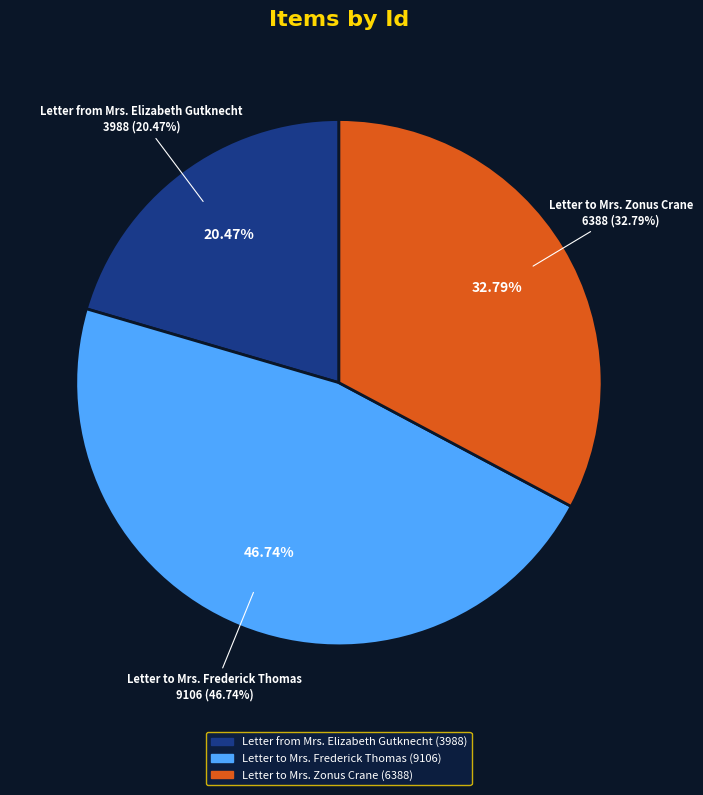

To the nearest percent, what is the difference between the Letter to Mrs. Zonus Crane and Letter to Mrs. Frederick Thomas slice percentages?

14%